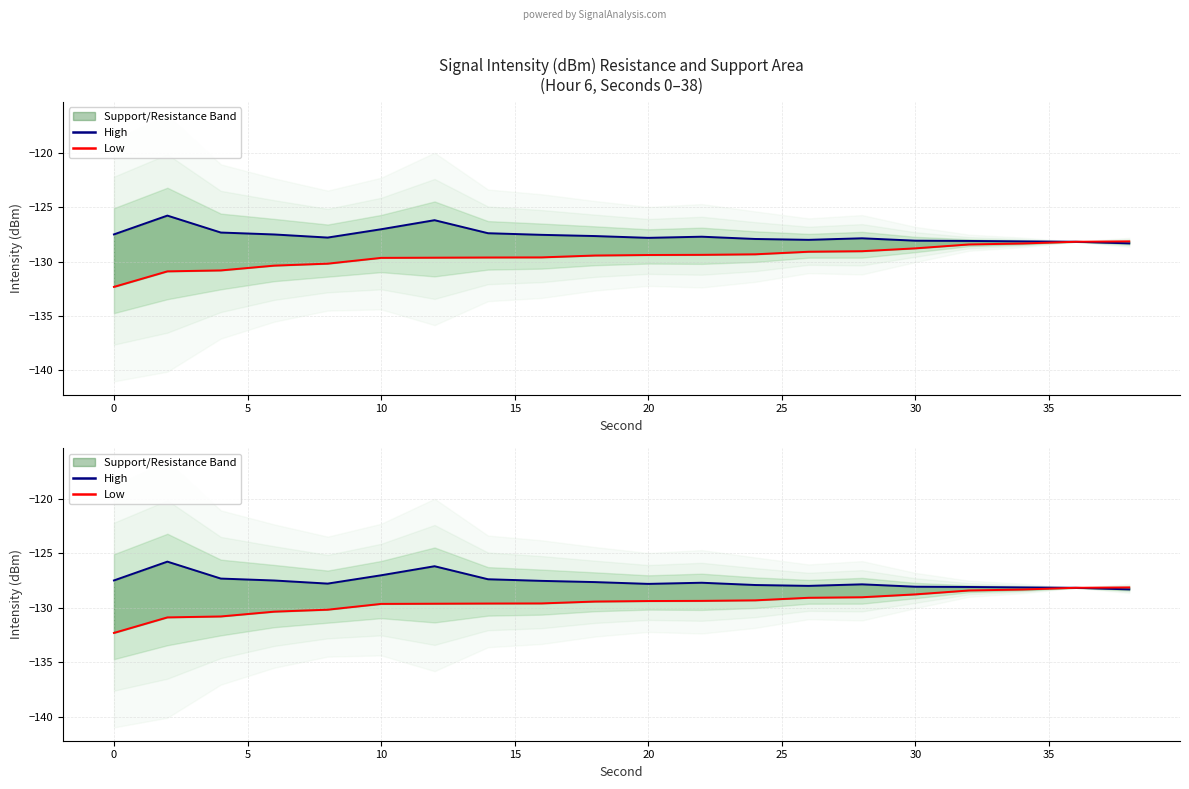

What are all the series names shown in the legend?

High, Low